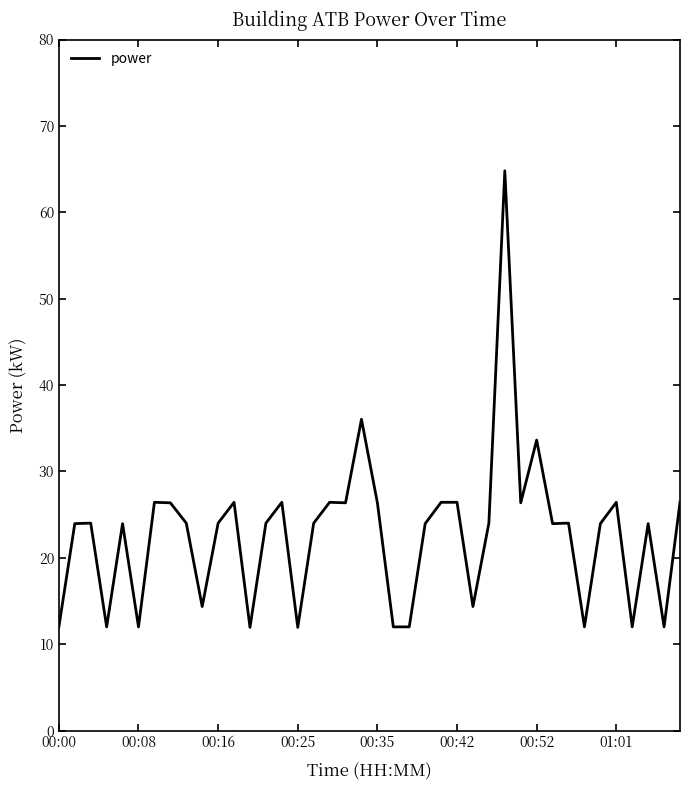

Reading left to right, transcribe all the data shown in this chart.

12.0	24.0	24.0	12.0	24.0	12.0	26.4	26.4	24.0	14.4	24.0	26.4	11.9	24.0	26.4	11.9	24.0	26.4	26.4	36.0	26.4	12.0	12.0	24.0	26.4	26.4	14.4	24.0	64.8	26.4	33.6	24.0	24.0	12.0	24.0	26.4	12.0	24.0	12.0	26.4